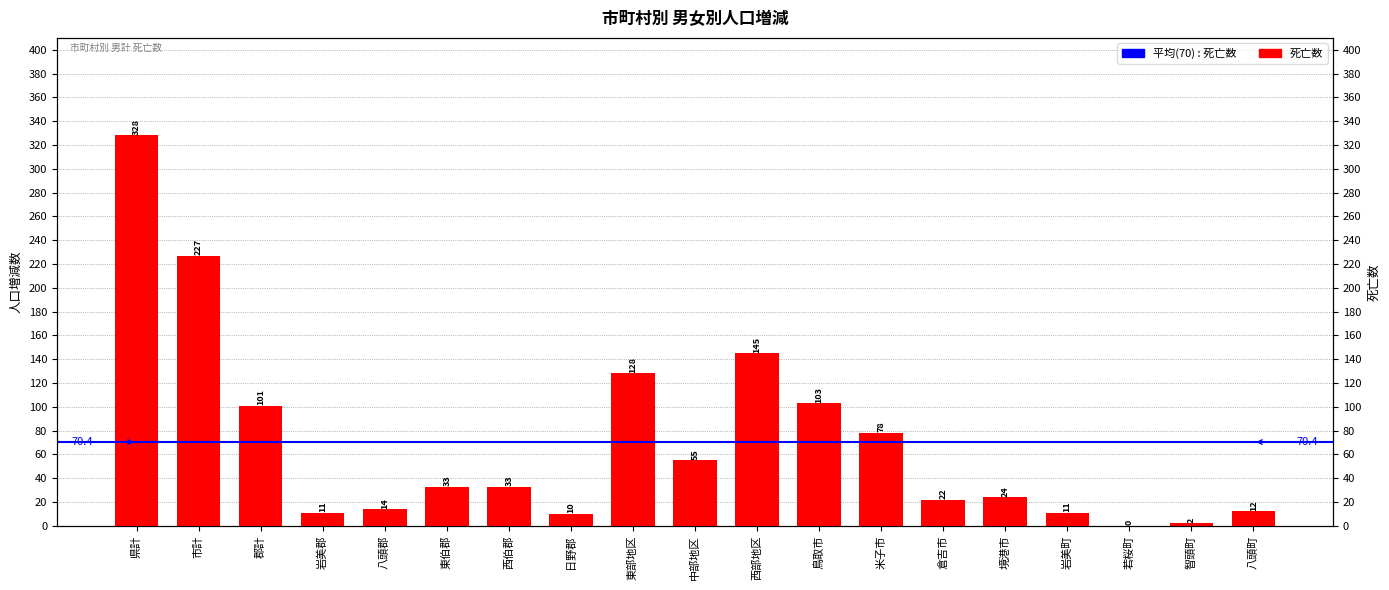

At which category does the chart reach its minimum across all series?

若桜町